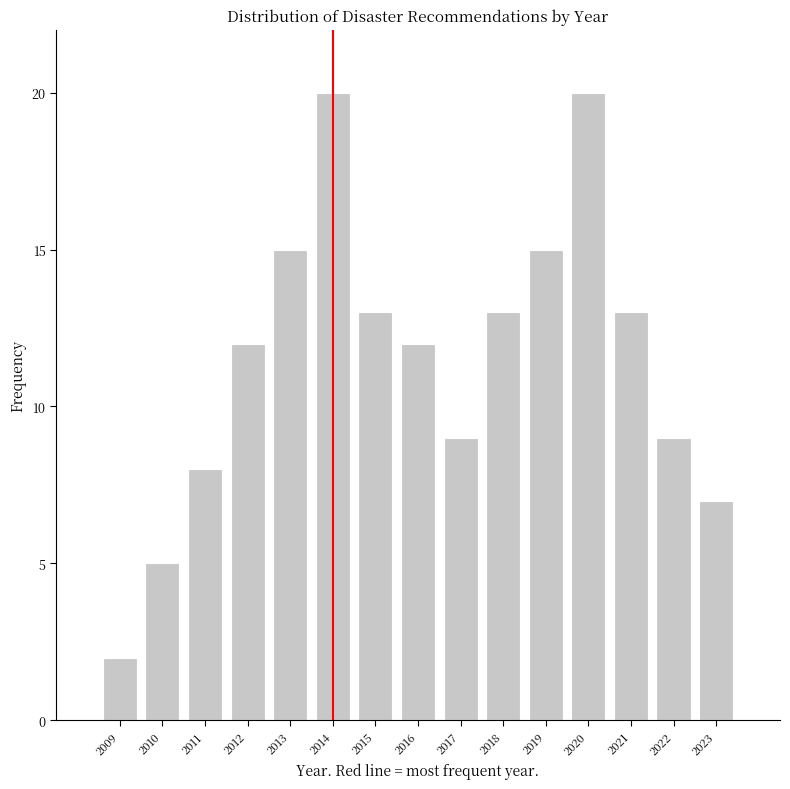

Reading left to right, extract all data points from this chart.

2009=2	2010=5	2011=8	2012=12	2013=15	2014=20	2015=13	2016=12	2017=9	2018=13	2019=15	2020=20	2021=13	2022=9	2023=7